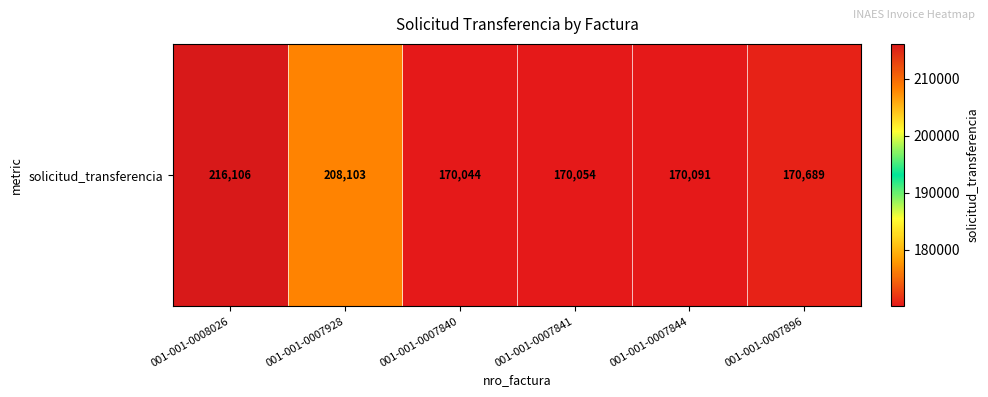

True or false: the data shows 331101 at 001-001-0008026.

False